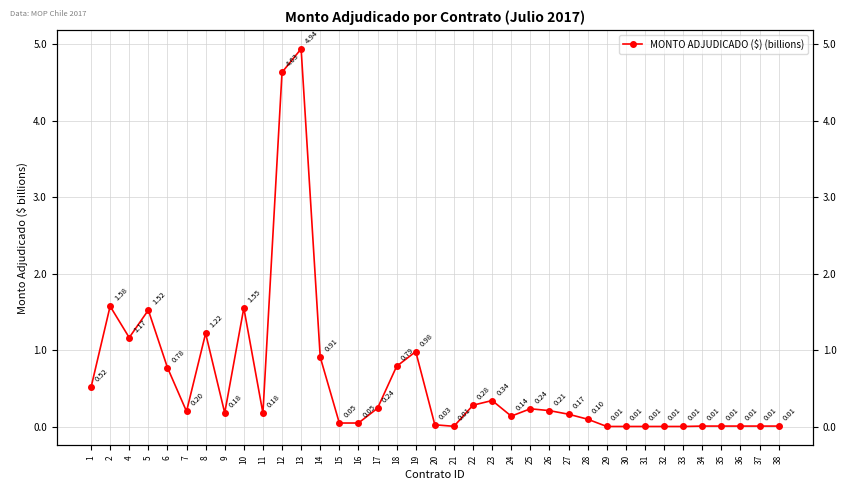

What is the change in value from 6 to 7?

-0.6